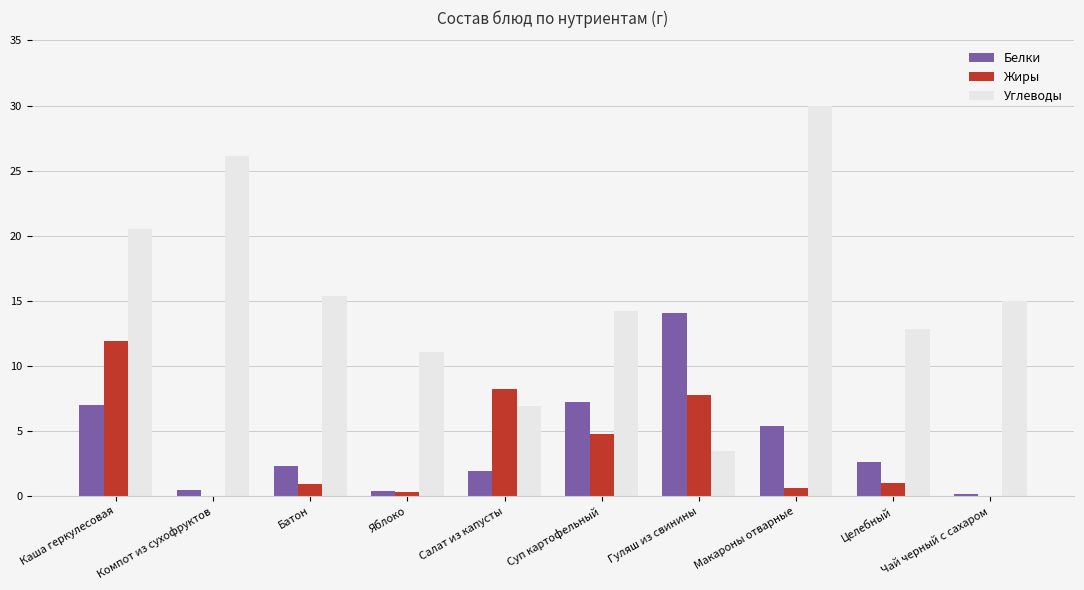

How many groups of bars are there?

10